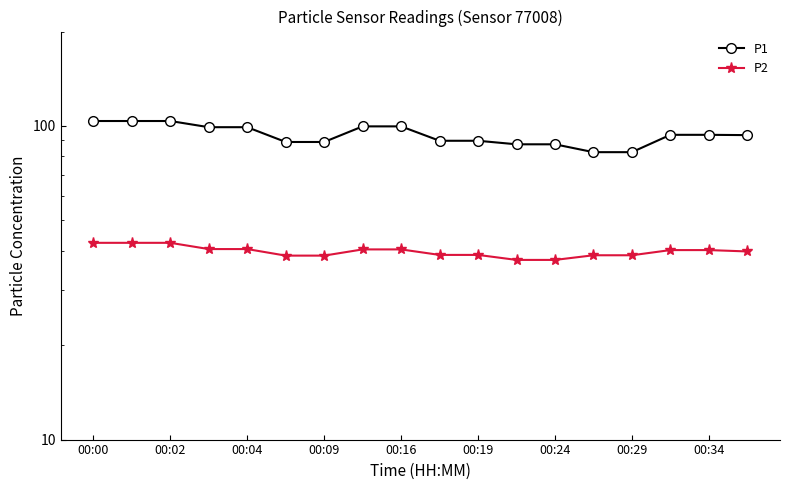

What is the difference between the second highest and second lowest values in the P1 series?

21.2